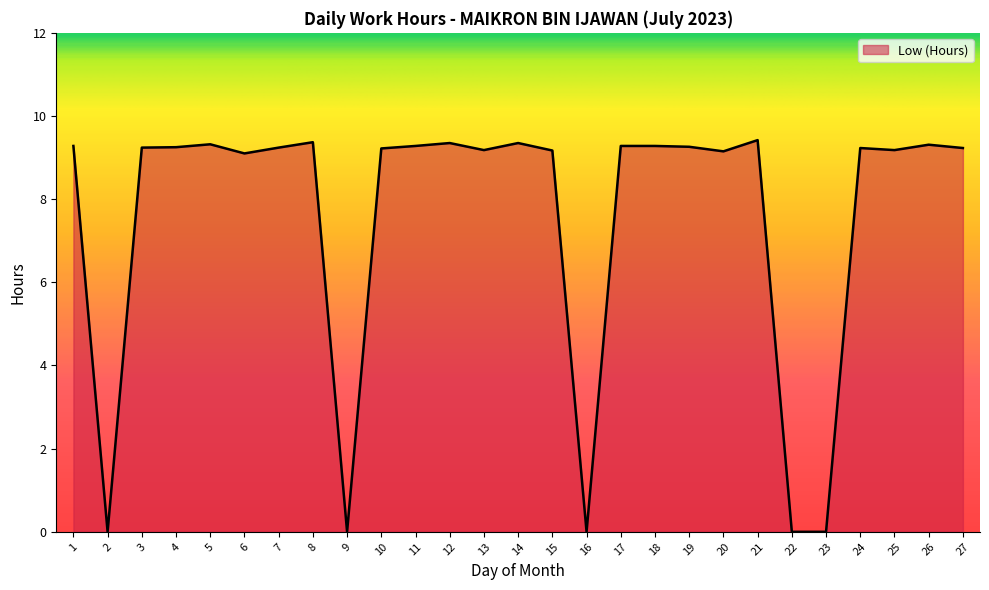

How many values exceed 9?

22